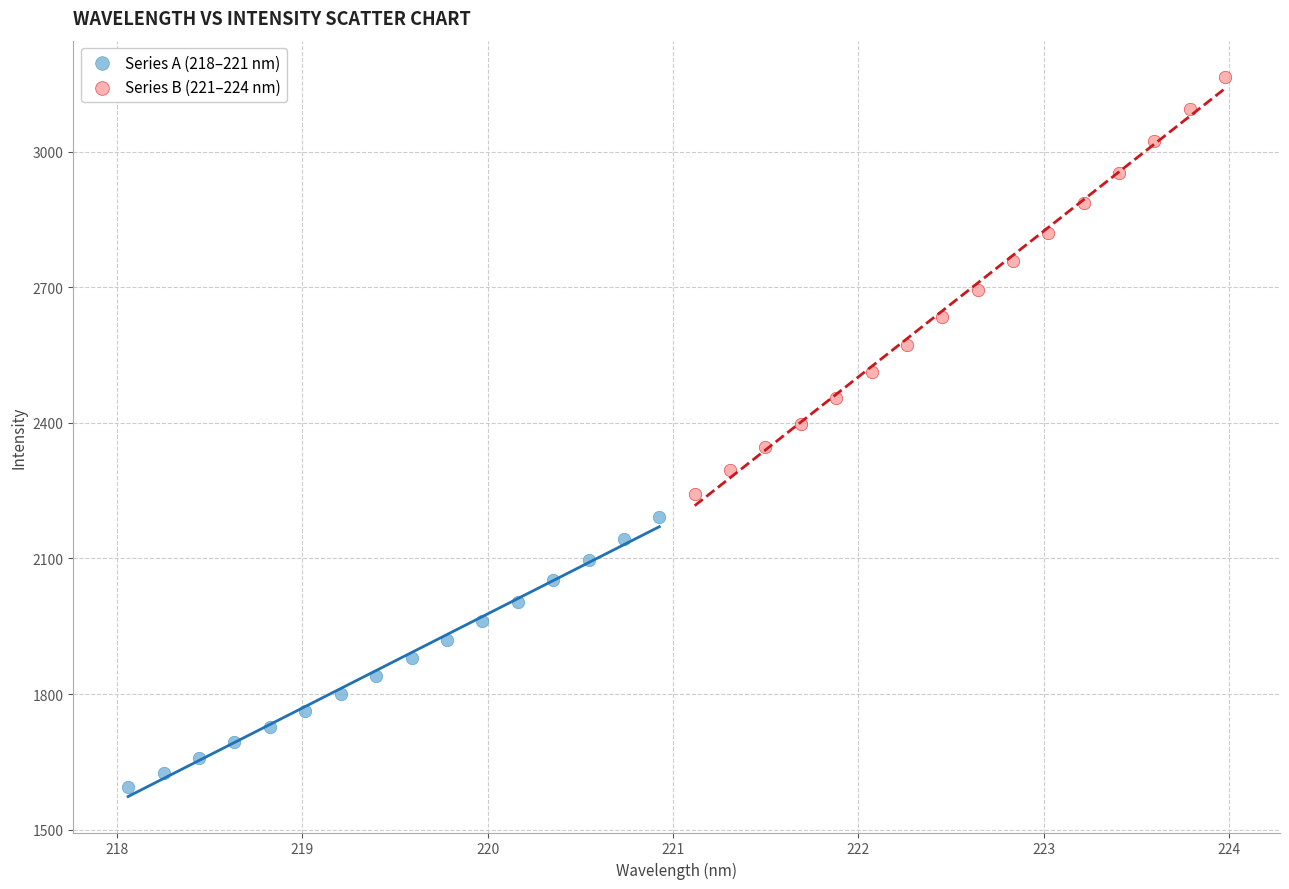

Which series has the widest spread of Y values?

Series B (221–224 nm)